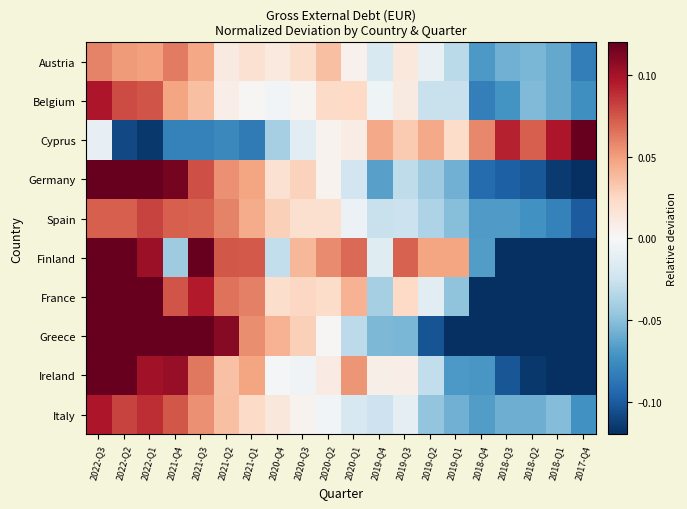

Reading left to right, what are all the values shown in this chart?

Austria: 2022-Q3=0.1	2022-Q2=0.1	2022-Q1=0.0	2021-Q4=0.1	2021-Q3=0.0	2021-Q2=0.0	2021-Q1=0.0	2020-Q4=0.0	2020-Q3=0.0	2020-Q2=0.0	2020-Q1=0.0	2019-Q4=-0.0	2019-Q3=0.0	2019-Q2=-0.0	2019-Q1=-0.0	2018-Q4=-0.1	2018-Q3=-0.1	2018-Q2=-0.1	2018-Q1=-0.1	2017-Q4=-0.1
Belgium: 2022-Q3=0.1	2022-Q2=0.1	2022-Q1=0.1	2021-Q4=0.0	2021-Q3=0.0	2021-Q2=0.0	2021-Q1=0.0	2020-Q4=-0.0	2020-Q3=0.0	2020-Q2=0.0	2020-Q1=0.0	2019-Q4=-0.0	2019-Q3=0.0	2019-Q2=-0.0	2019-Q1=-0.0	2018-Q4=-0.1	2018-Q3=-0.1	2018-Q2=-0.1	2018-Q1=-0.1	2017-Q4=-0.1
Cyprus: 2022-Q3=-0.0	2022-Q2=-0.1	2022-Q1=-0.1	2021-Q4=-0.1	2021-Q3=-0.1	2021-Q2=-0.1	2021-Q1=-0.1	2020-Q4=-0.0	2020-Q3=-0.0	2020-Q2=0.0	2020-Q1=0.0	2019-Q4=0.0	2019-Q3=0.0	2019-Q2=0.0	2019-Q1=0.0	2018-Q4=0.1	2018-Q3=0.1	2018-Q2=0.1	2018-Q1=0.1	2017-Q4=0.1
Germany: 2022-Q3=0.2	2022-Q2=0.1	2022-Q1=0.1	2021-Q4=0.1	2021-Q3=0.1	2021-Q2=0.1	2021-Q1=0.0	2020-Q4=0.0	2020-Q3=0.0	2020-Q2=0.0	2020-Q1=-0.0	2019-Q4=-0.1	2019-Q3=-0.0	2019-Q2=-0.0	2019-Q1=-0.1	2018-Q4=-0.1	2018-Q3=-0.1	2018-Q2=-0.1	2018-Q1=-0.1	2017-Q4=-0.1
Spain: 2022-Q3=0.1	2022-Q2=0.1	2022-Q1=0.1	2021-Q4=0.1	2021-Q3=0.1	2021-Q2=0.1	2021-Q1=0.0	2020-Q4=0.0	2020-Q3=0.0	2020-Q2=0.0	2020-Q1=-0.0	2019-Q4=-0.0	2019-Q3=-0.0	2019-Q2=-0.0	2019-Q1=-0.1	2018-Q4=-0.1	2018-Q3=-0.1	2018-Q2=-0.1	2018-Q1=-0.1	2017-Q4=-0.1
Finland: 2022-Q3=0.1	2022-Q2=0.1	2022-Q1=0.1	2021-Q4=-0.0	2021-Q3=0.1	2021-Q2=0.1	2021-Q1=0.1	2020-Q4=-0.0	2020-Q3=0.0	2020-Q2=0.1	2020-Q1=0.1	2019-Q4=-0.0	2019-Q3=0.1	2019-Q2=0.0	2019-Q1=0.0	2018-Q4=-0.1	2018-Q3=-0.2	2018-Q2=-0.2	2018-Q1=-0.2	2017-Q4=-0.3
France: 2022-Q3=0.1	2022-Q2=0.1	2022-Q1=0.1	2021-Q4=0.1	2021-Q3=0.1	2021-Q2=0.1	2021-Q1=0.1	2020-Q4=0.0	2020-Q3=0.0	2020-Q2=0.0	2020-Q1=0.0	2019-Q4=-0.0	2019-Q3=0.0	2019-Q2=-0.0	2019-Q1=-0.0	2018-Q4=-0.1	2018-Q3=-0.1	2018-Q2=-0.1	2018-Q1=-0.2	2017-Q4=-0.2
Greece: 2022-Q3=0.2	2022-Q2=0.2	2022-Q1=0.2	2021-Q4=0.2	2021-Q3=0.1	2021-Q2=0.1	2021-Q1=0.1	2020-Q4=0.0	2020-Q3=0.0	2020-Q2=0.0	2020-Q1=-0.0	2019-Q4=-0.1	2019-Q3=-0.1	2019-Q2=-0.1	2019-Q1=-0.1	2018-Q4=-0.1	2018-Q3=-0.1	2018-Q2=-0.2	2018-Q1=-0.1	2017-Q4=-0.1
Ireland: 2022-Q3=0.2	2022-Q2=0.1	2022-Q1=0.1	2021-Q4=0.1	2021-Q3=0.1	2021-Q2=0.0	2021-Q1=0.0	2020-Q4=-0.0	2020-Q3=-0.0	2020-Q2=0.0	2020-Q1=0.1	2019-Q4=0.0	2019-Q3=0.0	2019-Q2=-0.0	2019-Q1=-0.1	2018-Q4=-0.1	2018-Q3=-0.1	2018-Q2=-0.1	2018-Q1=-0.1	2017-Q4=-0.2
Italy: 2022-Q3=0.1	2022-Q2=0.1	2022-Q1=0.1	2021-Q4=0.1	2021-Q3=0.1	2021-Q2=0.0	2021-Q1=0.0	2020-Q4=0.0	2020-Q3=0.0	2020-Q2=-0.0	2020-Q1=-0.0	2019-Q4=-0.0	2019-Q3=-0.0	2019-Q2=-0.0	2019-Q1=-0.1	2018-Q4=-0.1	2018-Q3=-0.1	2018-Q2=-0.1	2018-Q1=-0.1	2017-Q4=-0.1